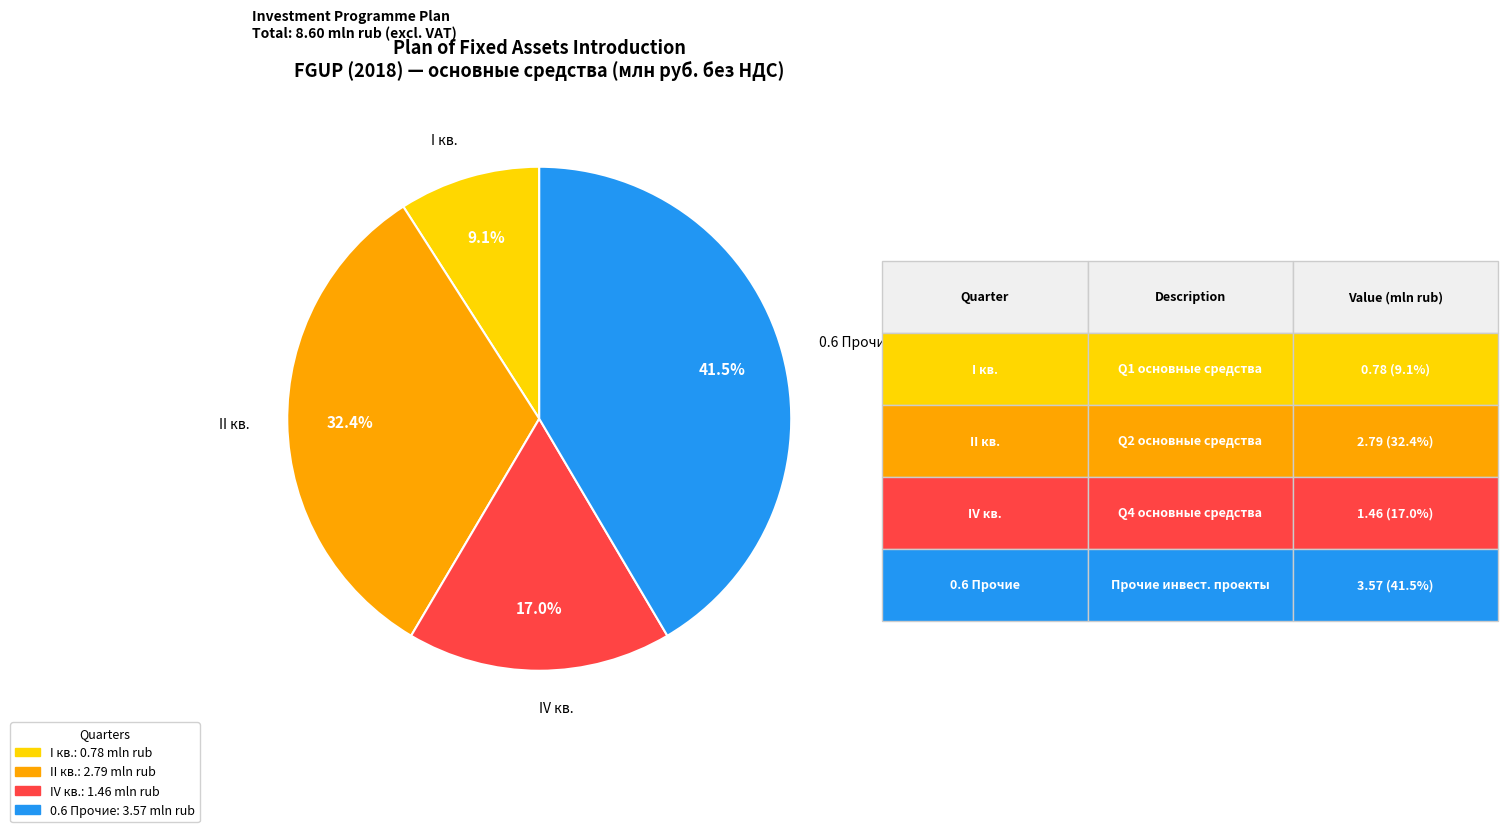

How many segments does this pie chart have?

4